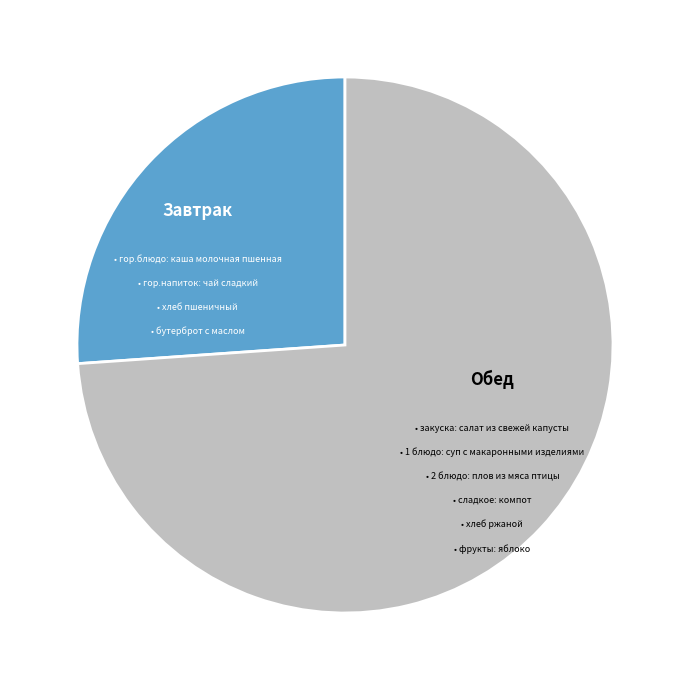

Is Завтрак the majority of the pie?

No